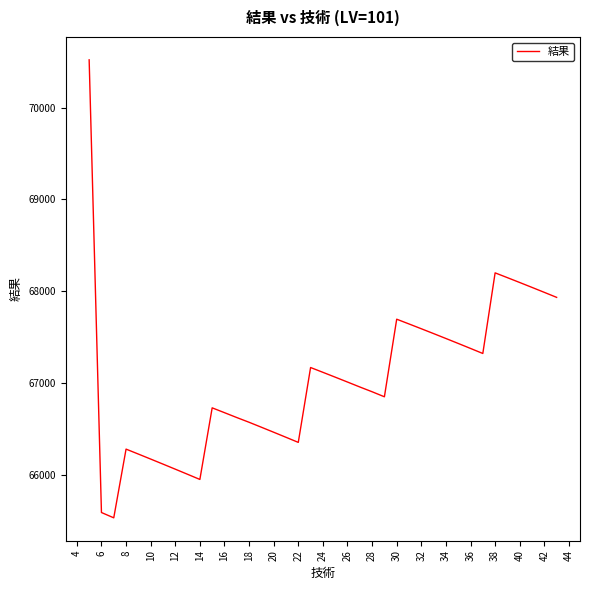

What is the difference between the second highest and second lowest values?

2610.2